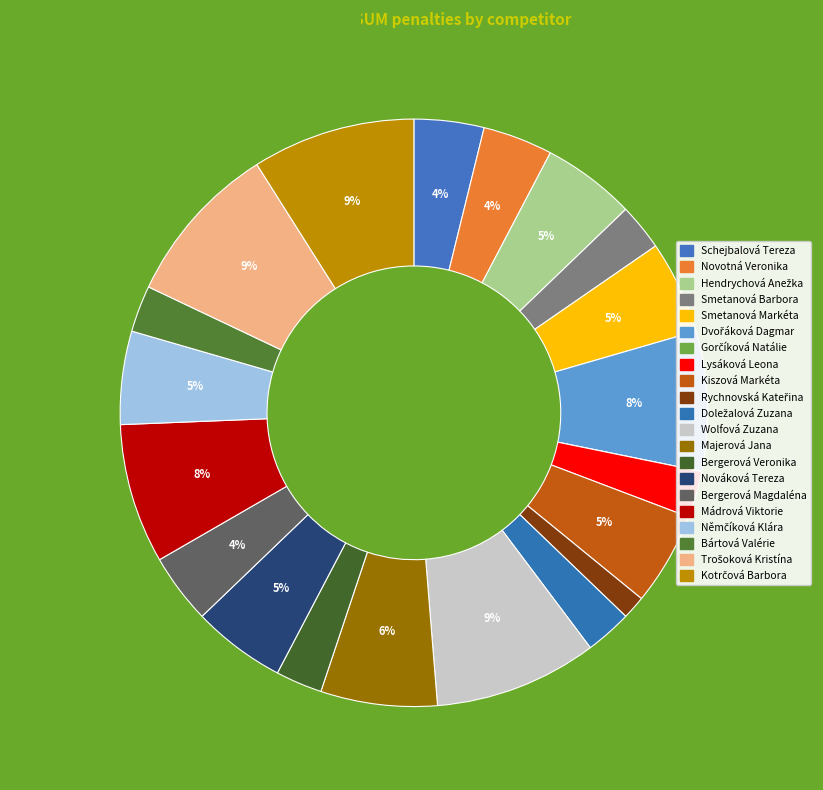

Rank the categories by value from lowest to highest.

Gorčíková Natálie, Rychnovská Kateřina, Smetanová Barbora, Lysáková Leona, Doležalová Zuzana, Bergerová Veronika, Bártová Valérie, Schejbalová Tereza, Novotná Veronika, Bergerová Magdaléna, Hendrychová Anežka, Smetanová Markéta, Kiszová Markéta, Nováková Tereza, Němčíková Klára, Majerová Jana, Dvořáková Dagmar, Mádrová Viktorie, Wolfová Zuzana, Trošoková Kristína, Kotrčová Barbora